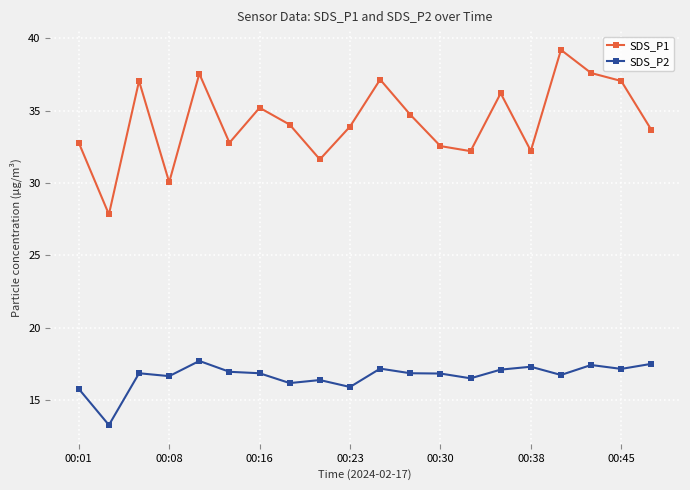

What is the value of the SDS_P1 point at the 10th from the left?

33.9